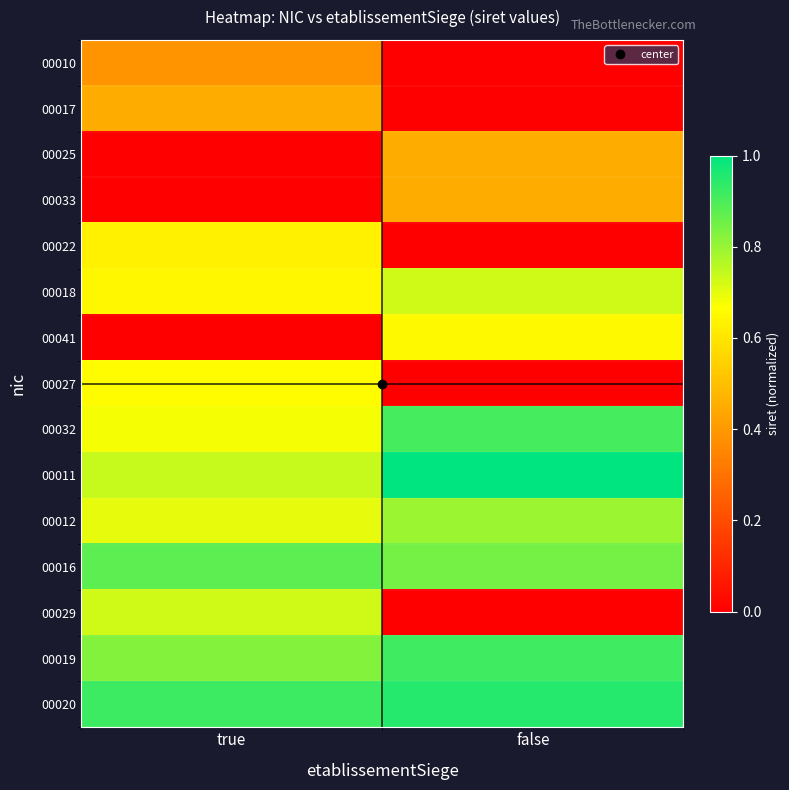

Reading left to right, what are all the values shown in this chart?

00010: true=0.4	false=0.0
00017: true=0.5	false=0.0
00025: true=0.0	false=0.5
00033: true=0.0	false=0.5
00022: true=0.6	false=0.0
00018: true=0.6	false=0.7
00041: true=0.0	false=0.6
00027: true=0.7	false=0.0
00032: true=0.7	false=0.9
00011: true=0.7	false=1.0
00012: true=0.7	false=0.8
00016: true=0.9	false=0.8
00029: true=0.7	false=0.0
00019: true=0.8	false=0.9
00020: true=0.9	false=0.9